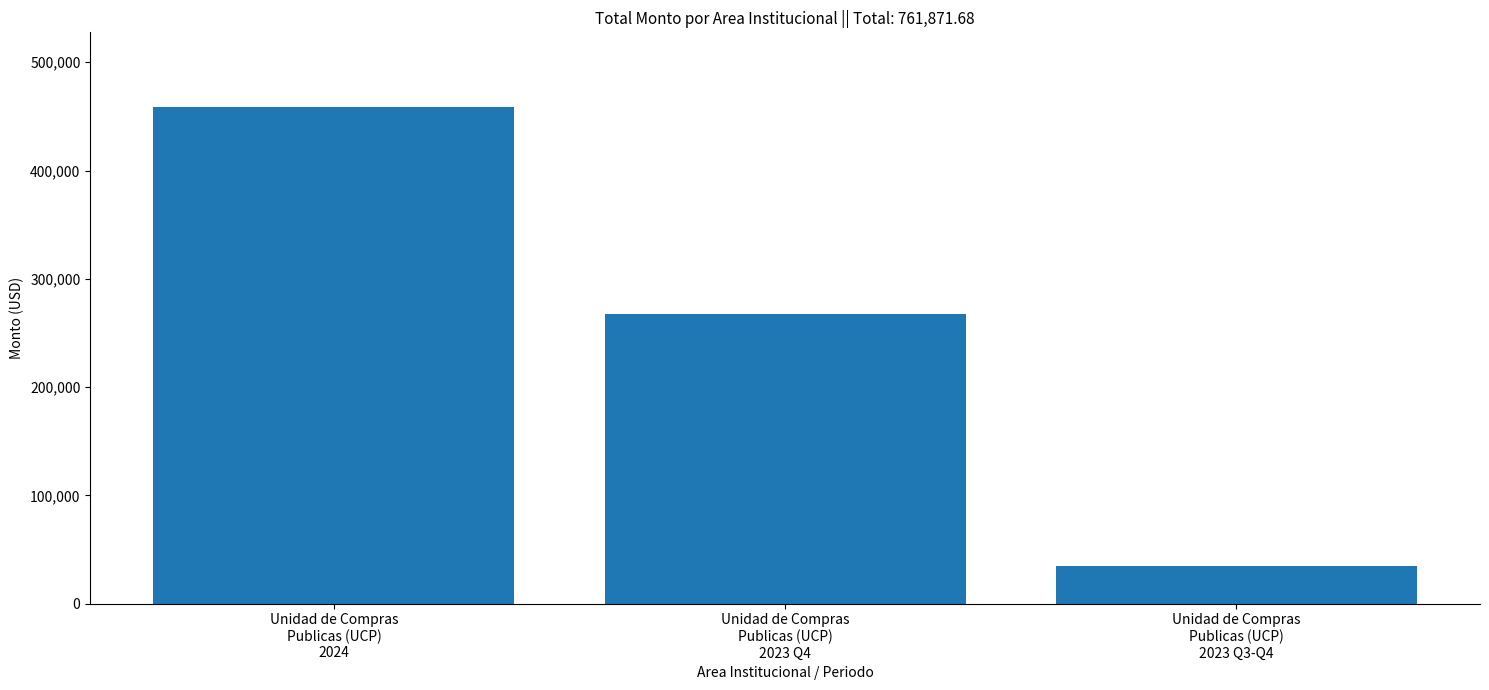

What is the maximum value shown in the chart?

458821.8